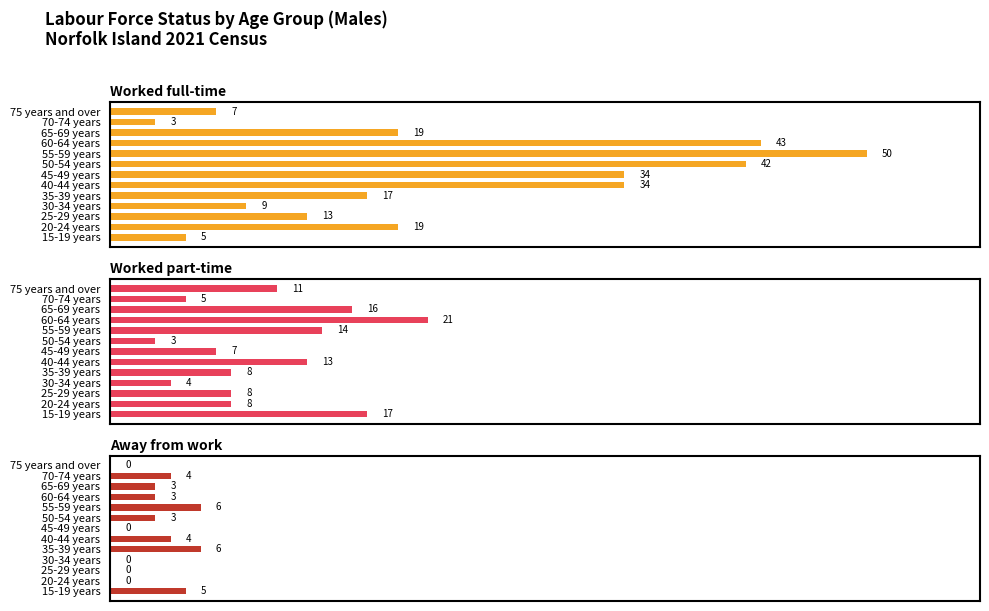

Which series has the largest range (max minus min)?

Worked full-time